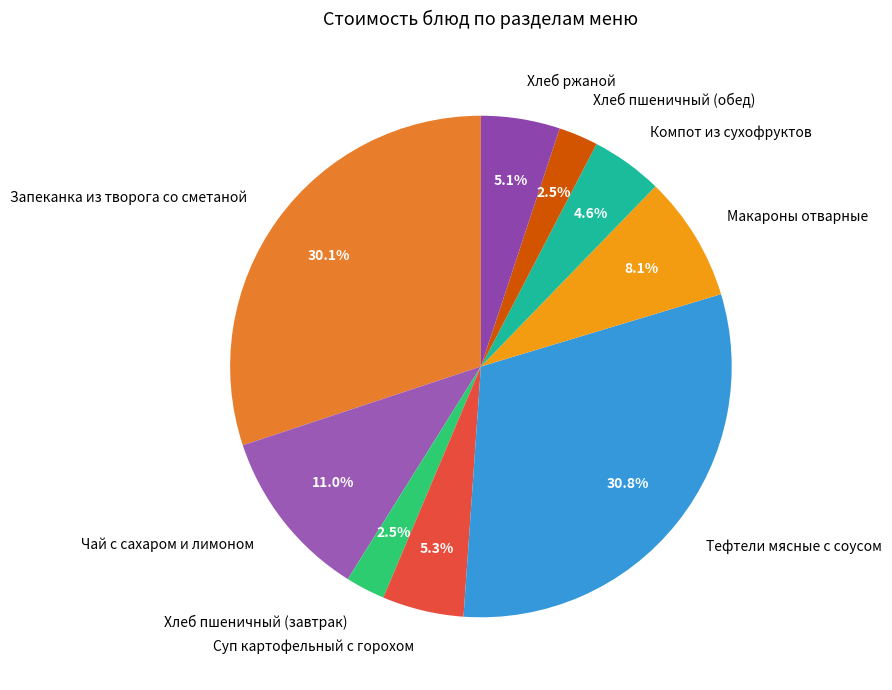

To the nearest percent, what portion does Запеканка из творога со сметаной represent?

30%